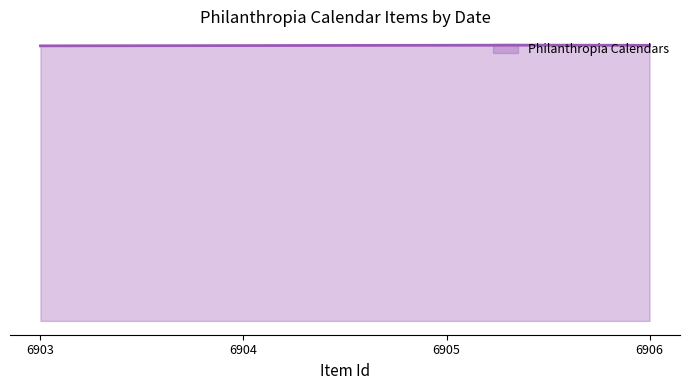

What is the difference between the maximum and minimum values?

5